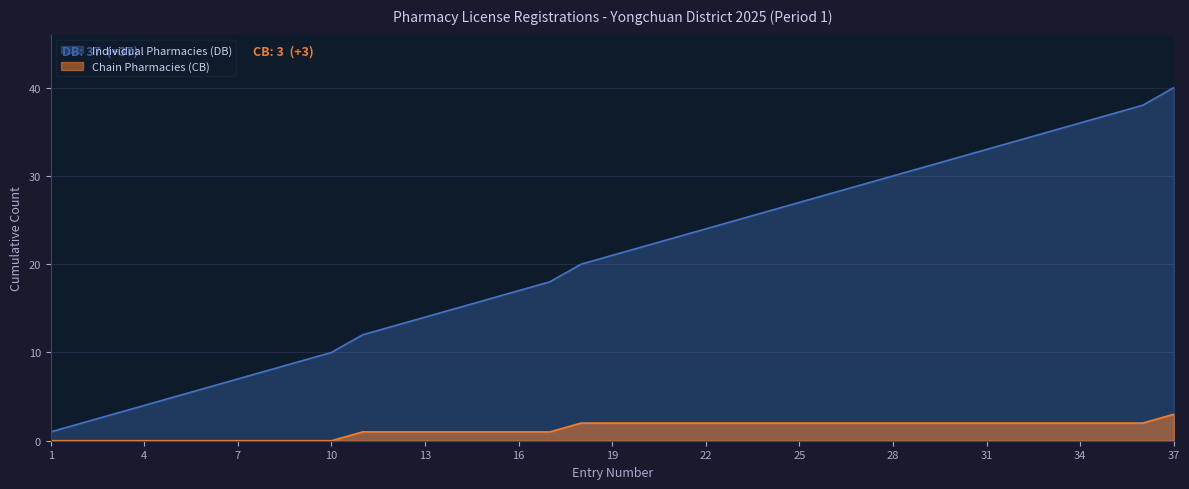

What is the sum of all values?

751